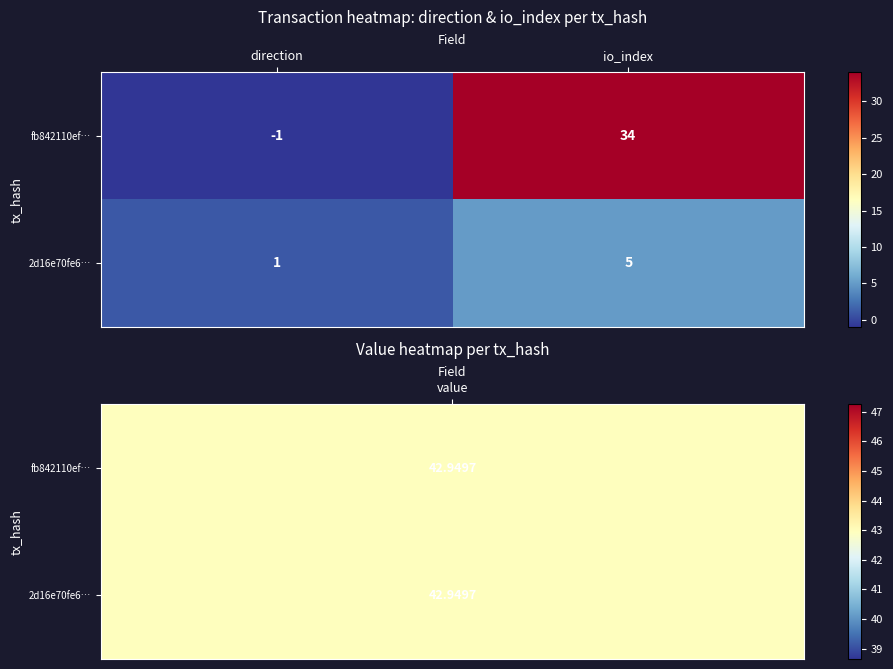

What is the difference between the maximum and minimum values in the 2d16e70fe6… series?

4